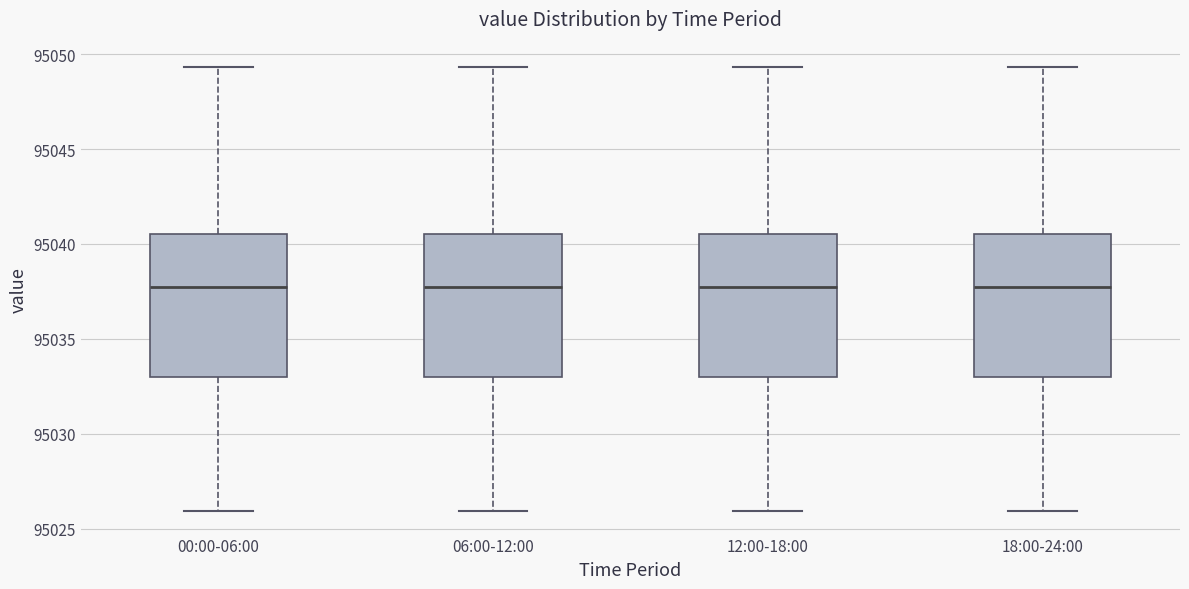

Reading left to right, transcribe this box plot: for each box, give where its median line is, the range the box spans, and where its two whiskers end, as read against the y-axis. The values are not printed on the chart, so give them approximately, as read against the axis.

00:00-06:00: median 95037.5, box 95033.0 to 95040.5, whiskers 95026.0 to 95049.5
06:00-12:00: median 95037.5, box 95033.0 to 95040.5, whiskers 95026.0 to 95049.5
12:00-18:00: median 95037.5, box 95033.0 to 95040.5, whiskers 95026.0 to 95049.5
18:00-24:00: median 95037.5, box 95033.0 to 95040.5, whiskers 95026.0 to 95049.5